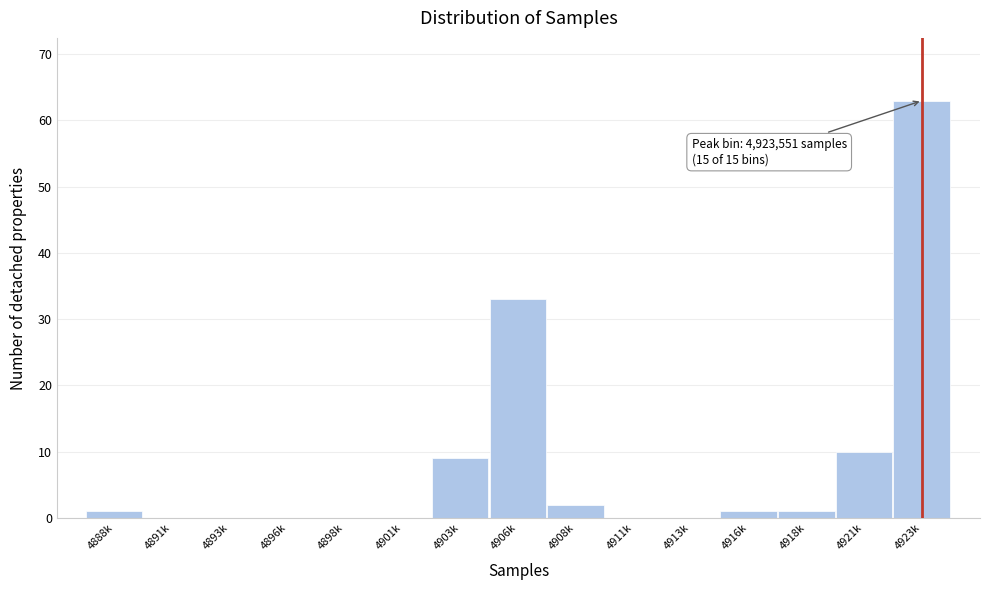

Reading left to right, transcribe all the data shown in this chart.

4888k=1	4891k=0	4893k=0	4896k=0	4898k=0	4901k=0	4903k=9	4906k=33	4908k=2	4911k=0	4913k=0	4916k=1	4918k=1	4921k=10	4923k=63